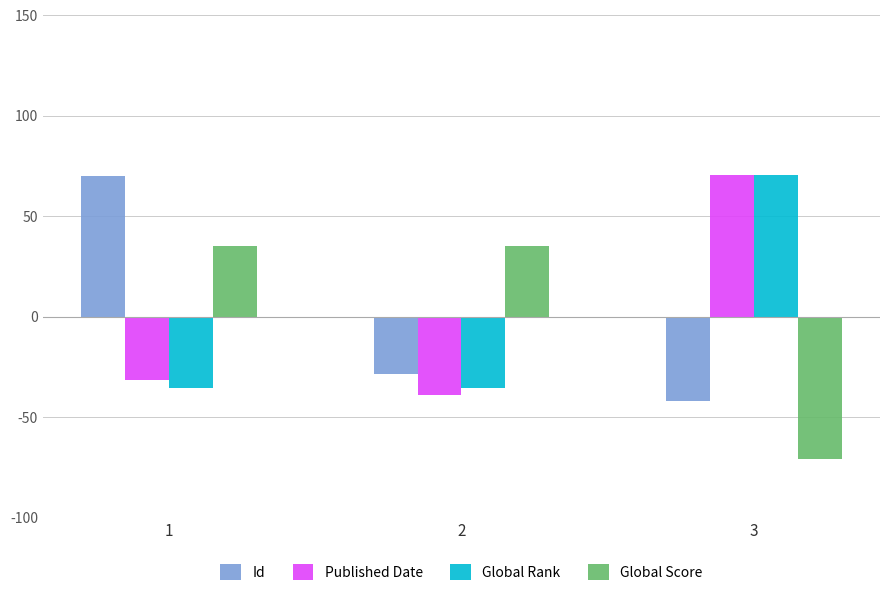

What is the lowest value of the Global Rank series?

-35.4